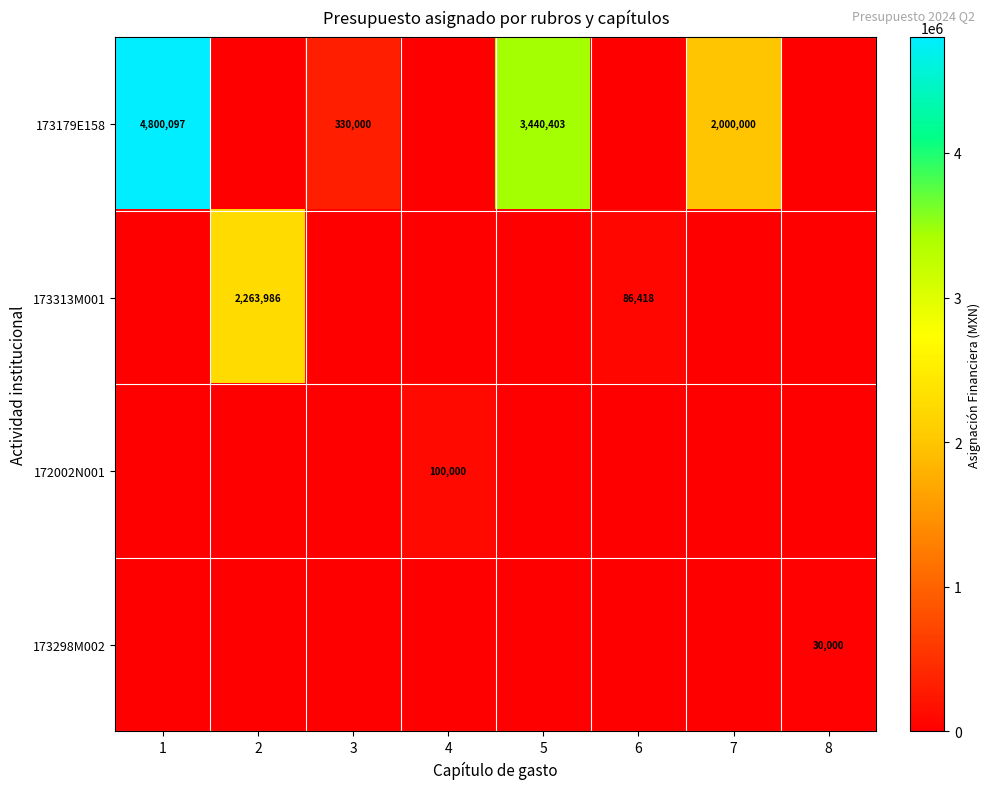

Is the value of 173313M001 at 6 greater than the value of 173179E158 at 1?

No